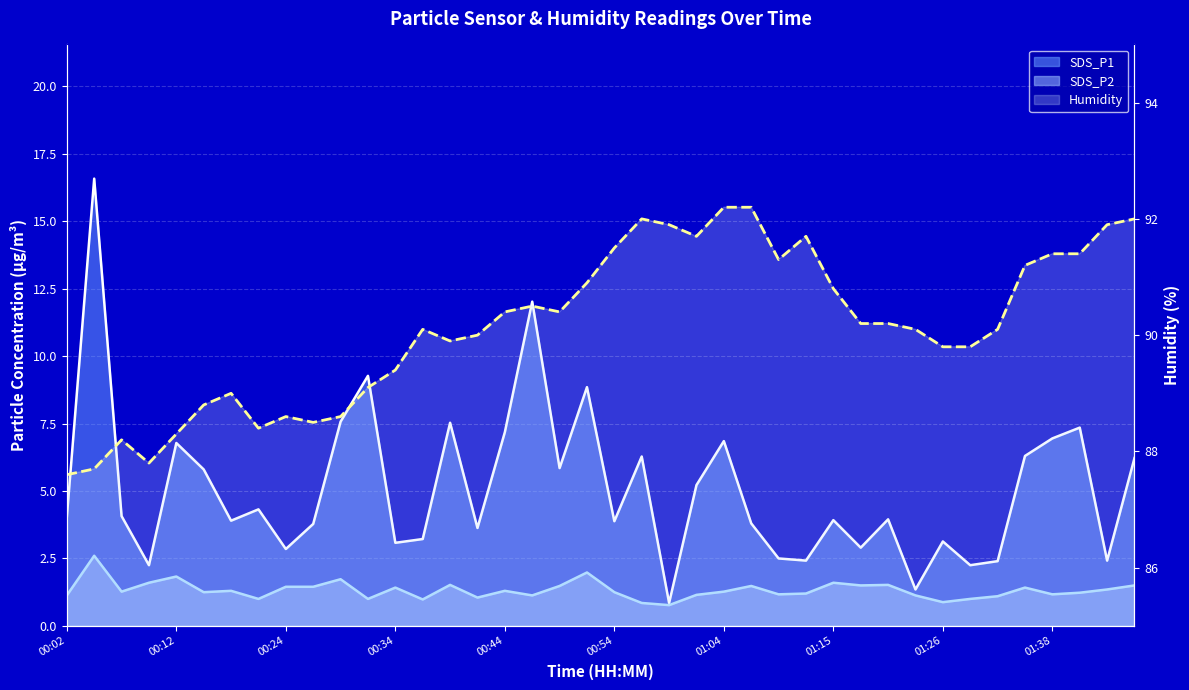

Is the value of SDS_P2 at 01:29 greater than the value of SDS_P1 at 00:27?

No